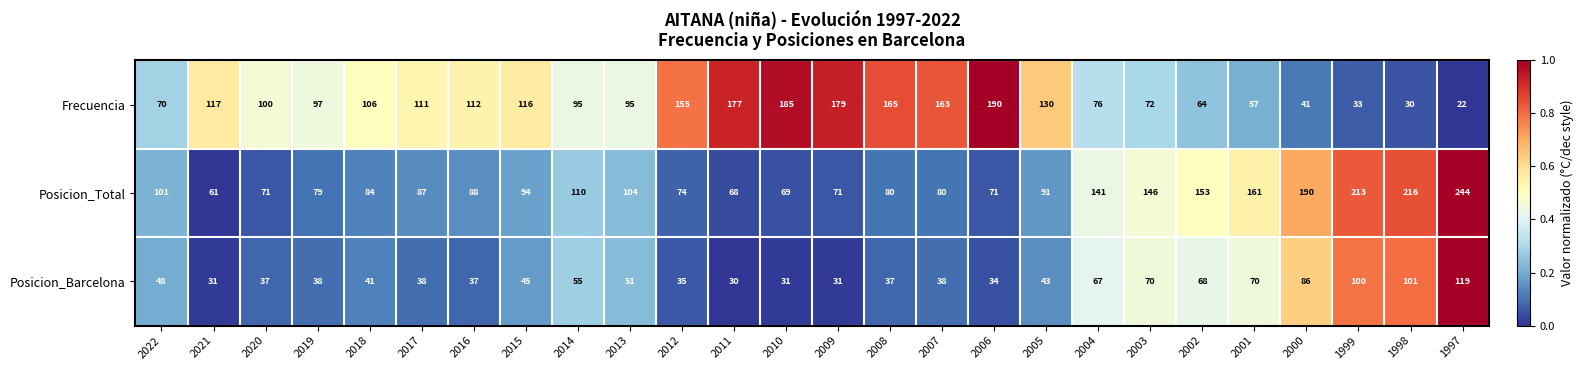

The Posicion_Barcelona series shows 38 at 2019. True or false?

True